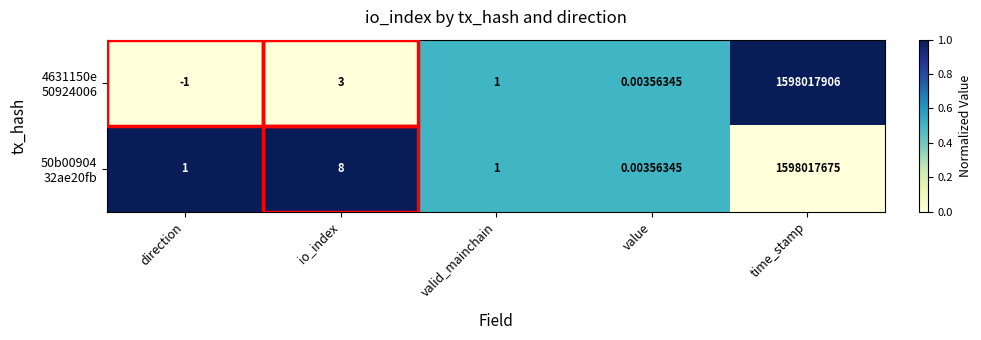

Which label corresponds to the largest value in the chart?

time_stamp